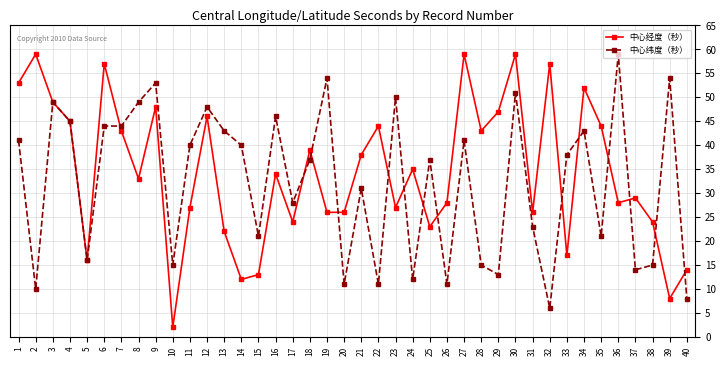

What is the maximum value for 中心经度（秒）?

59